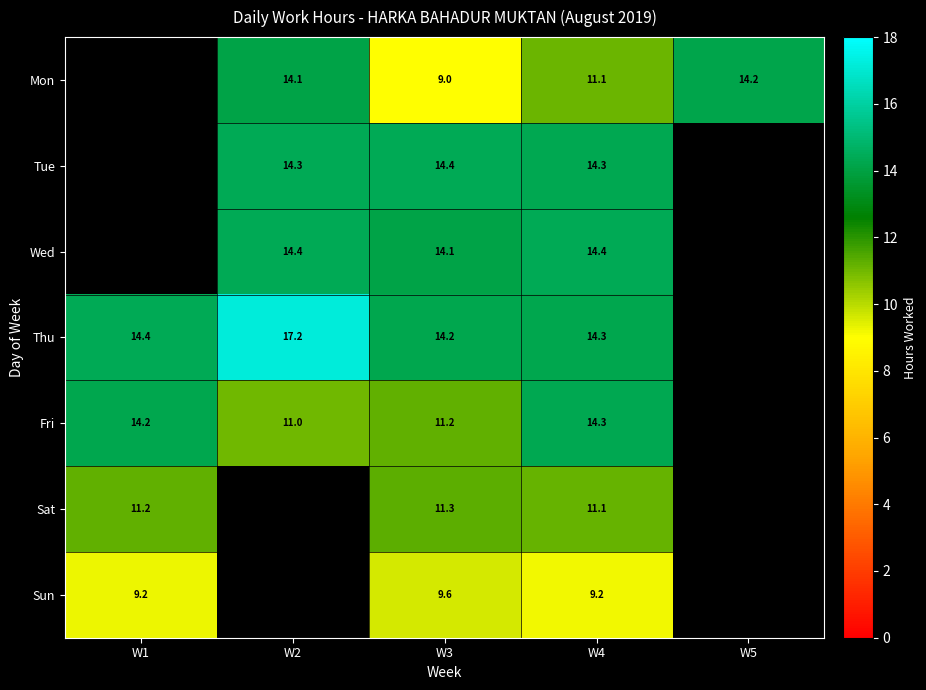

Between W2 and W3, which series saw the biggest shift?

row_0